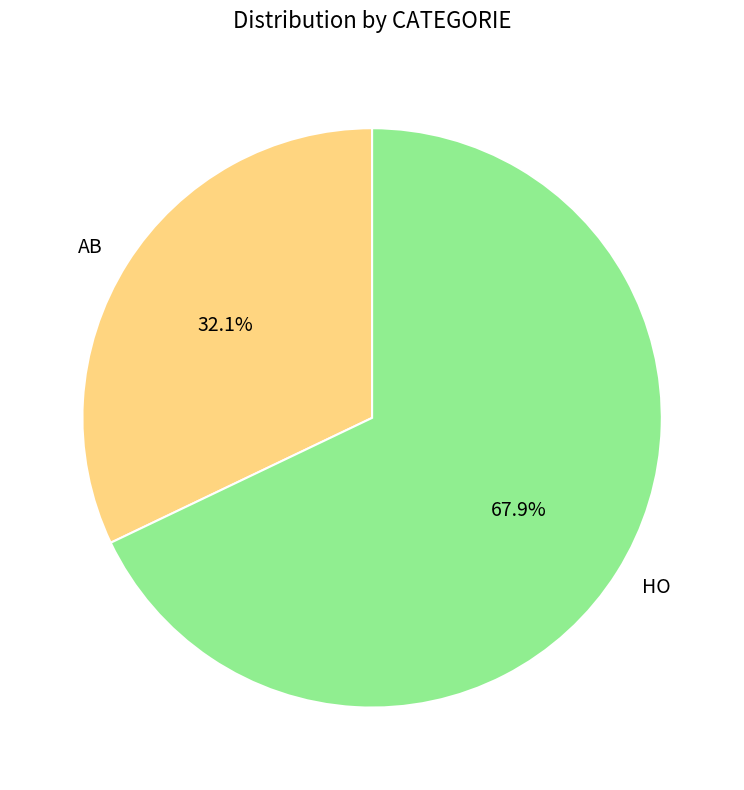

What is the ratio of the value at AB to the value at HO?

0.5